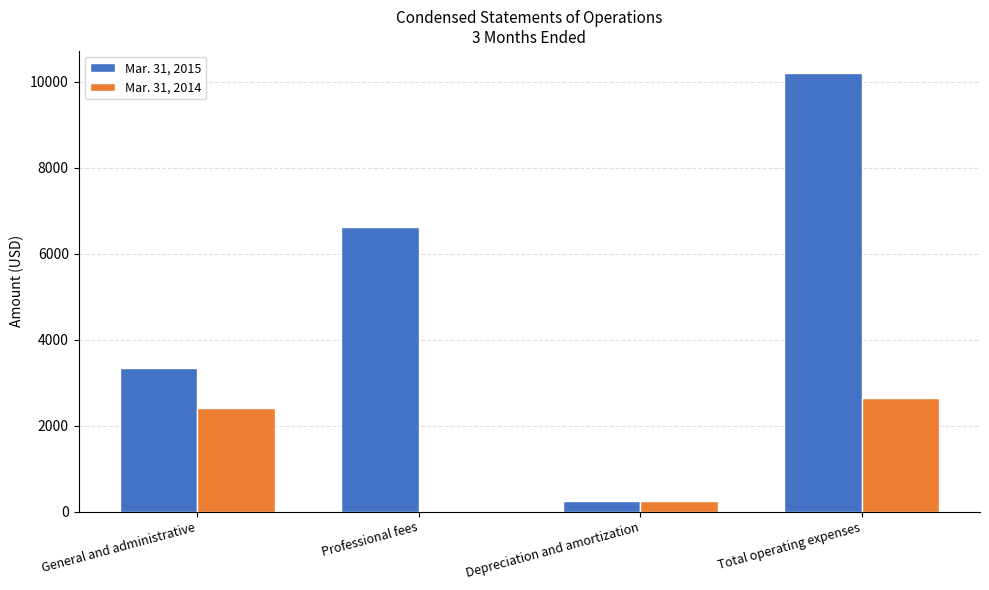

At which category is the sum across all series the highest?

Total operating expenses